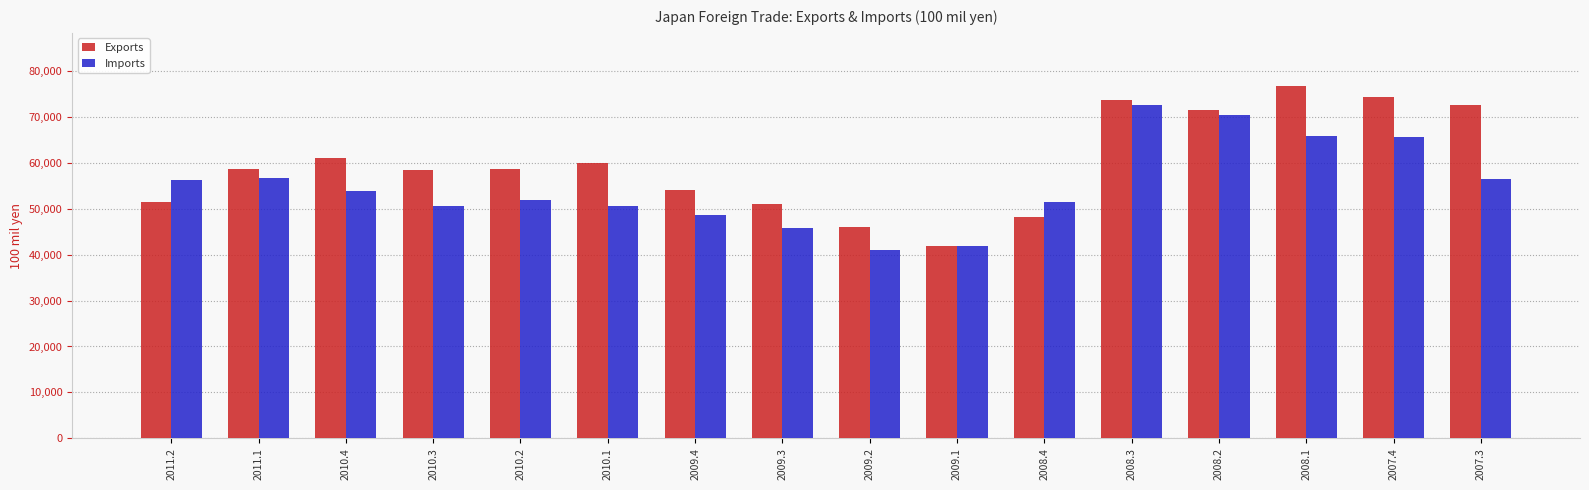

What is the sum of the Imports values at 2011.2 and 2011.1?

112964